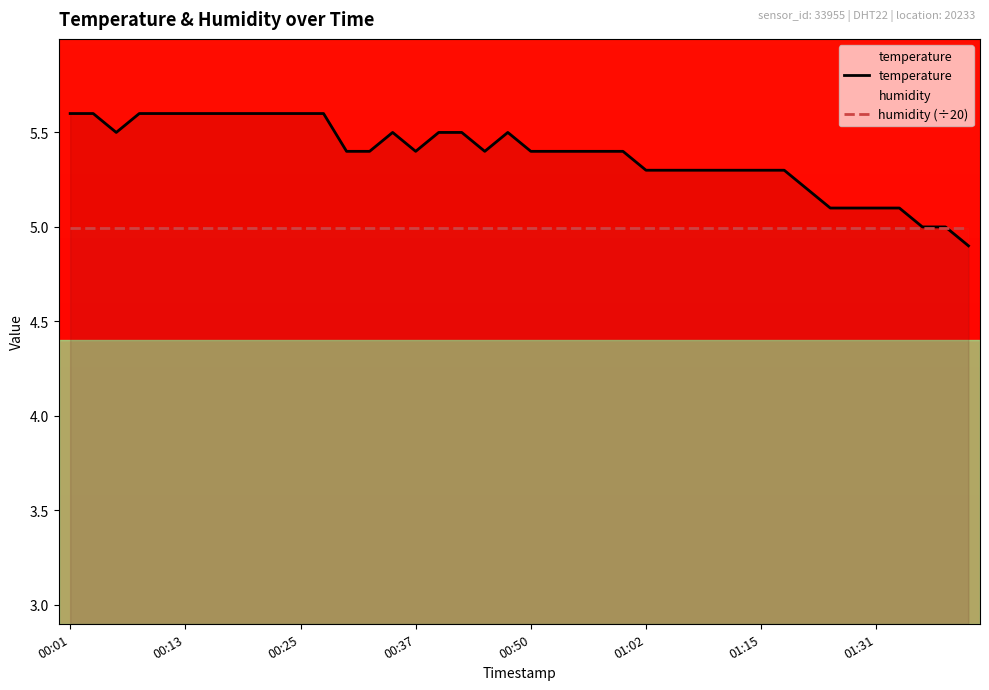

Between which two adjacent categories do humidity (÷20) and temperature first intersect?

38 and 39